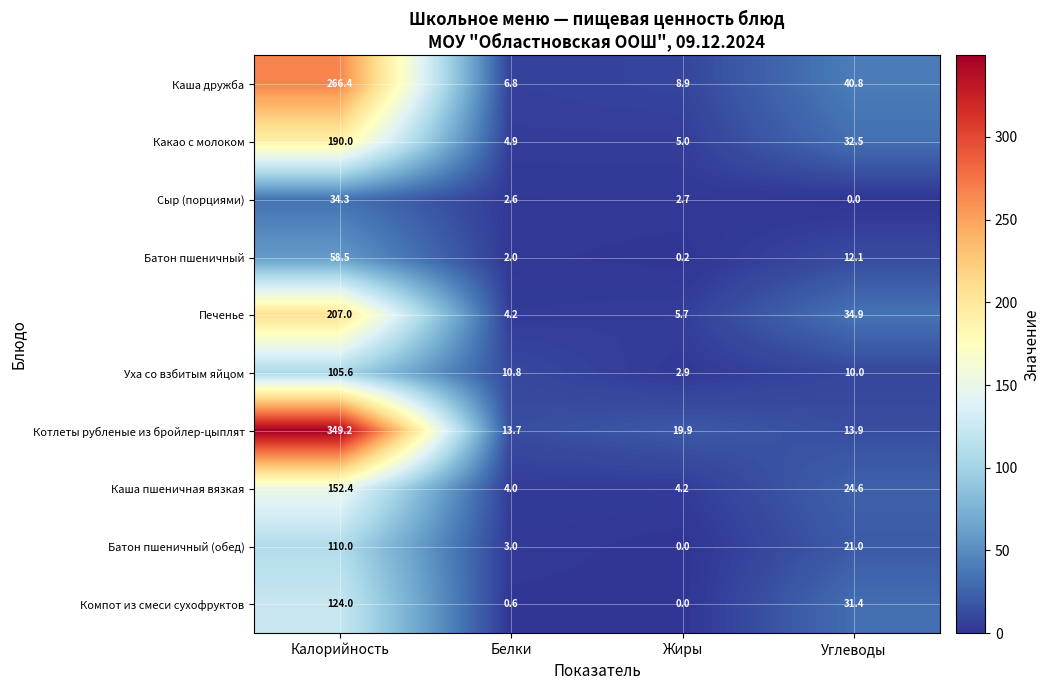

Is the value of Батон пшеничный at Углеводы greater than the value of Уха со взбитым яйцом at Белки?

Yes